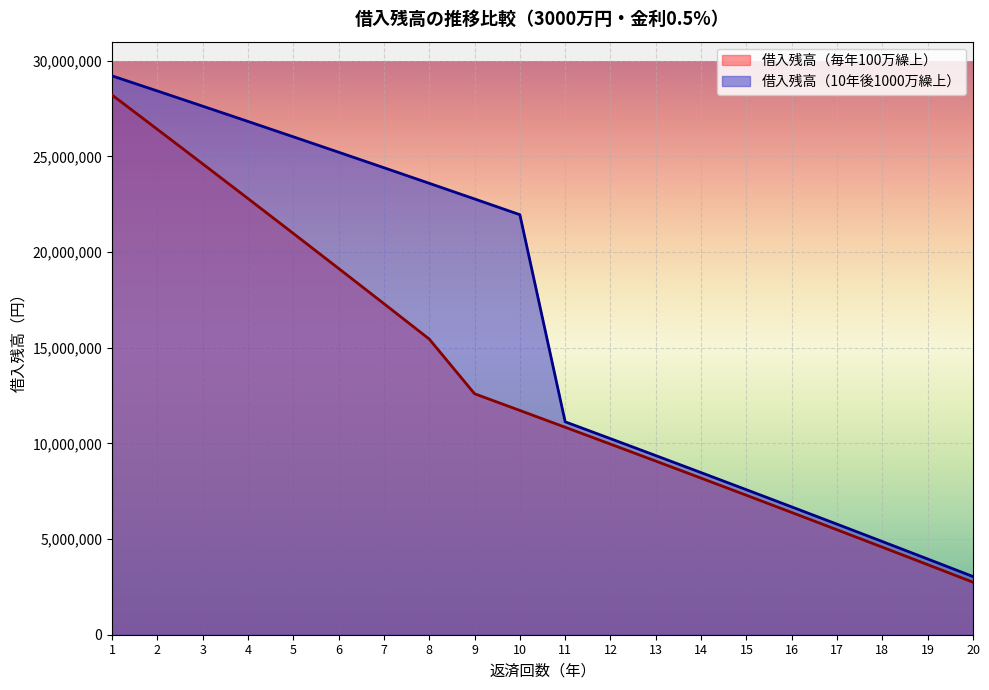

What is the difference between the second highest and minimum values in the 借入残高（毎年100万繰上） series?

23673814